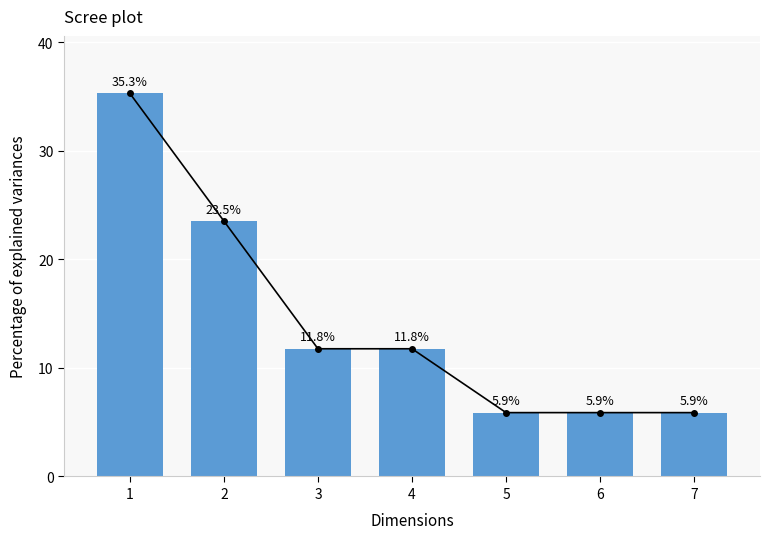

What is the greatest value displayed?

35.3